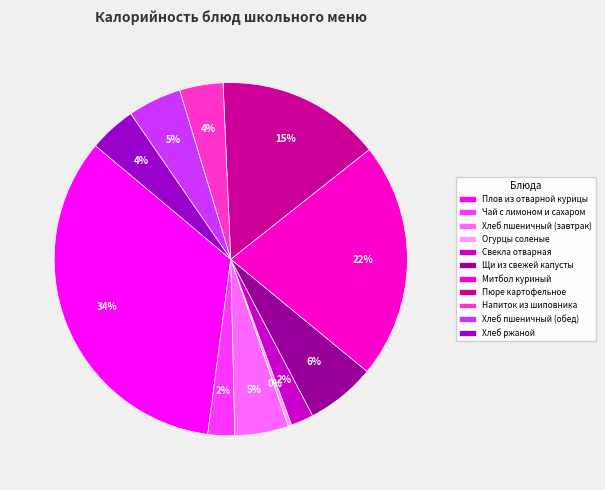

To the nearest percent, what is the difference between the Пюре картофельное and Хлеб пшеничный (завтрак) slice percentages?

10%